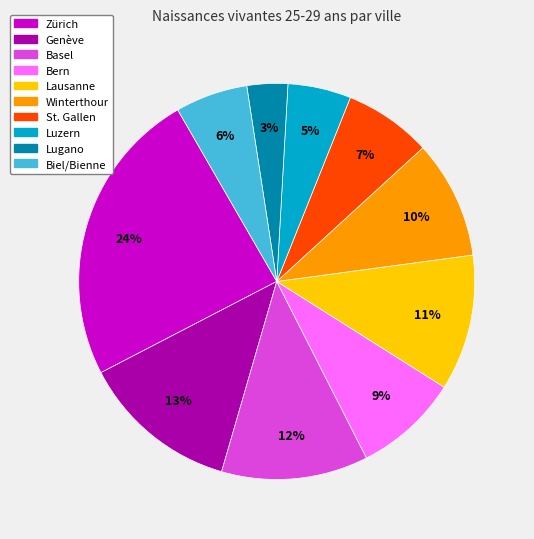

Does Zürich account for over 50% of the chart?

No